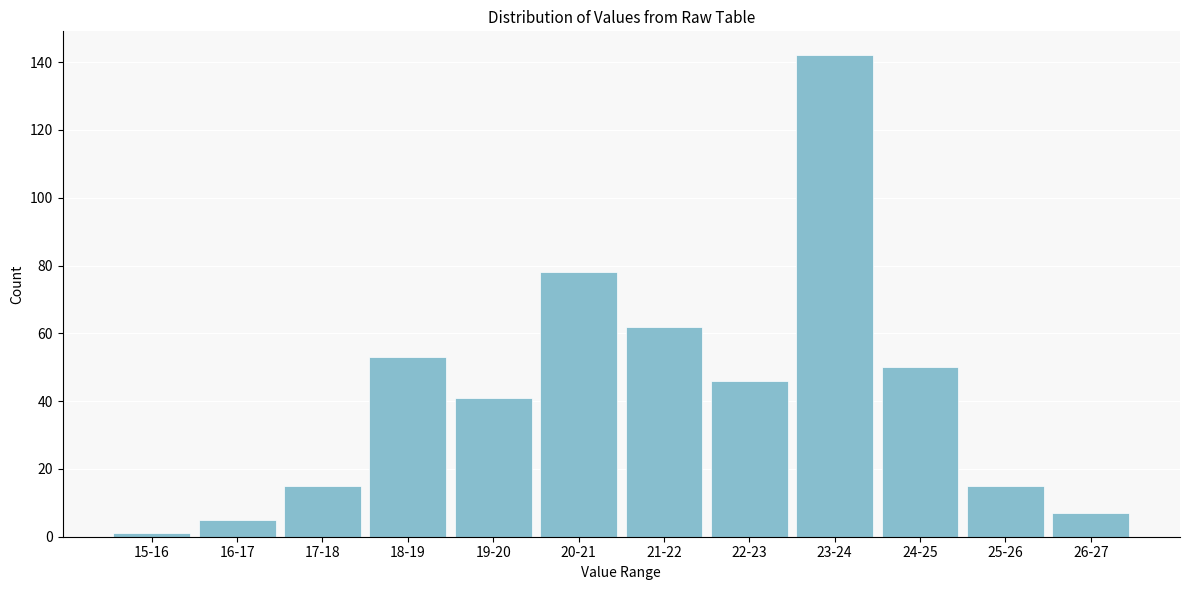

Reading left to right, list all the values displayed in this chart.

15-16=1	16-17=5	17-18=15	18-19=53	19-20=41	20-21=78	21-22=62	22-23=46	23-24=142	24-25=50	25-26=15	26-27=7